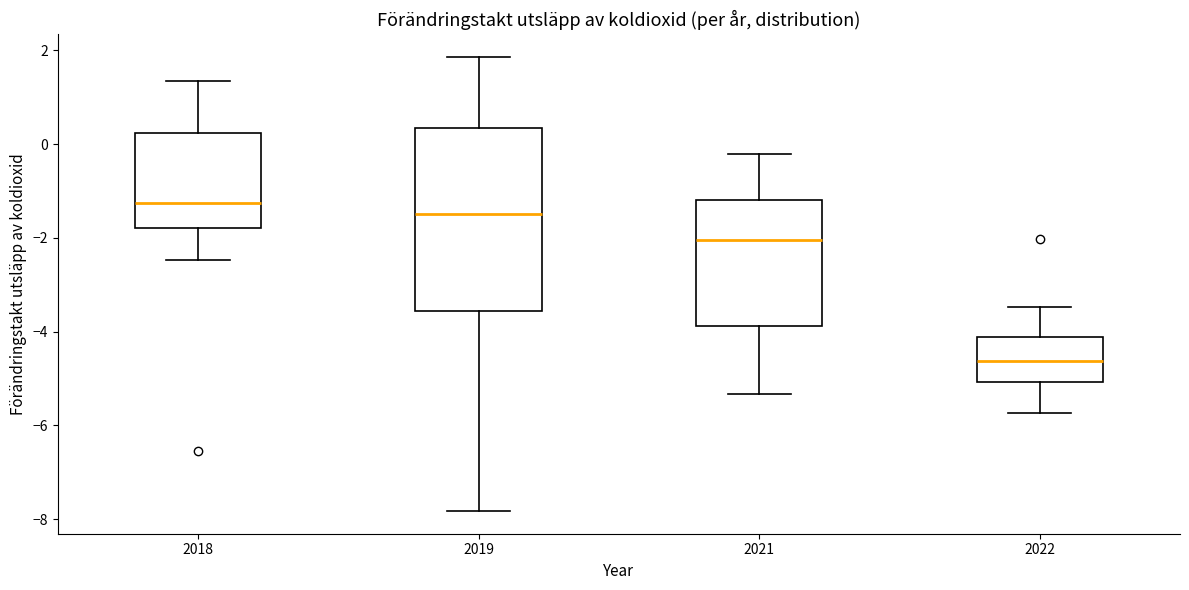

Reading left to right, read every box against the y-axis: the position of its median line, the range the box covers, and the ends of its whiskers. The values are not printed on the chart, so give them approximately, as read against the axis.

2018: median -1.2, box -1.8 to 0.2, whiskers -2.4 to 1.4
2019: median -1.4, box -3.6 to 0.4, whiskers -7.8 to 1.8
2021: median -2.0, box -3.8 to -1.2, whiskers -5.4 to -0.2
2022: median -4.6, box -5.0 to -4.2, whiskers -5.8 to -3.4